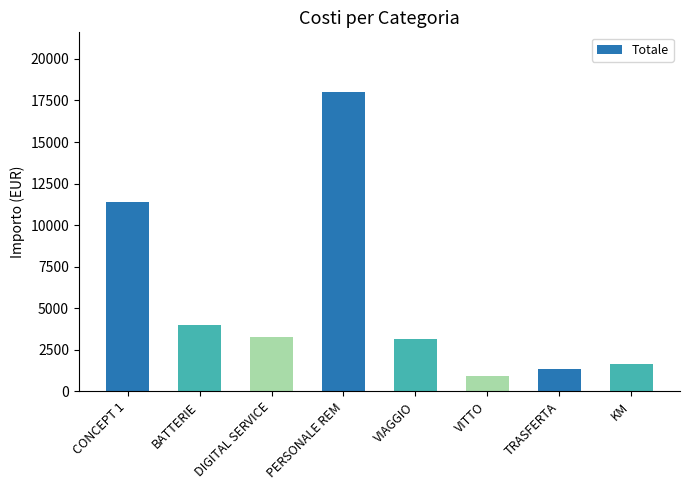

What is the change in value from DIGITAL SERVICE to PERSONALE REM?

+14760